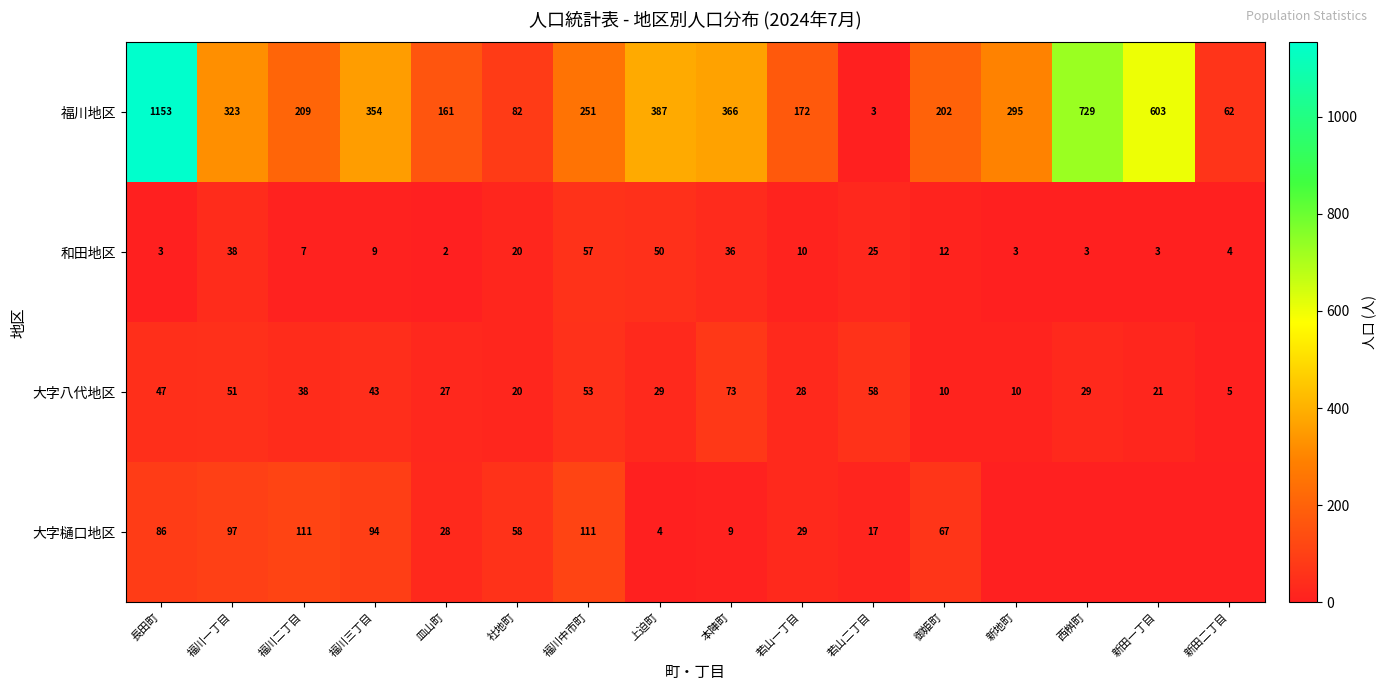

At which label does 福川地区 reach its peak?

長田町